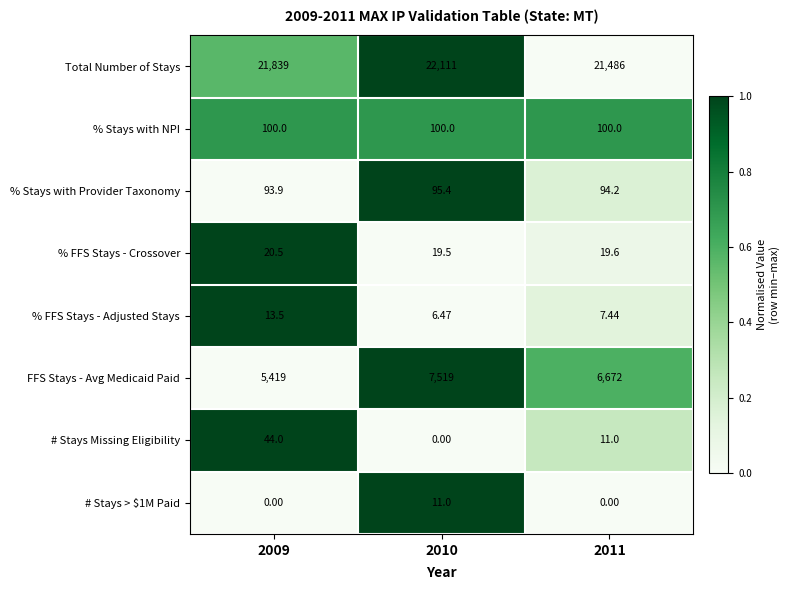

Count the number of data series in this chart.

8